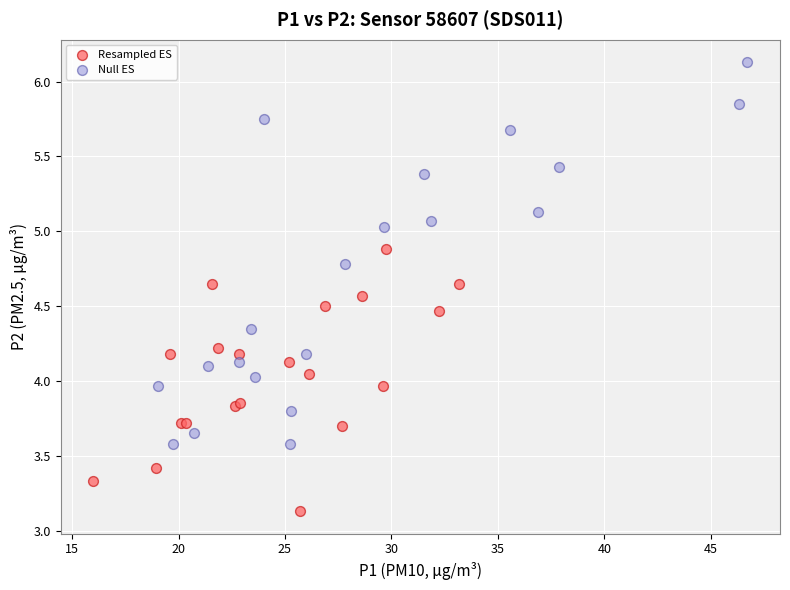

Which series contains the lowest Y value?

Resampled ES